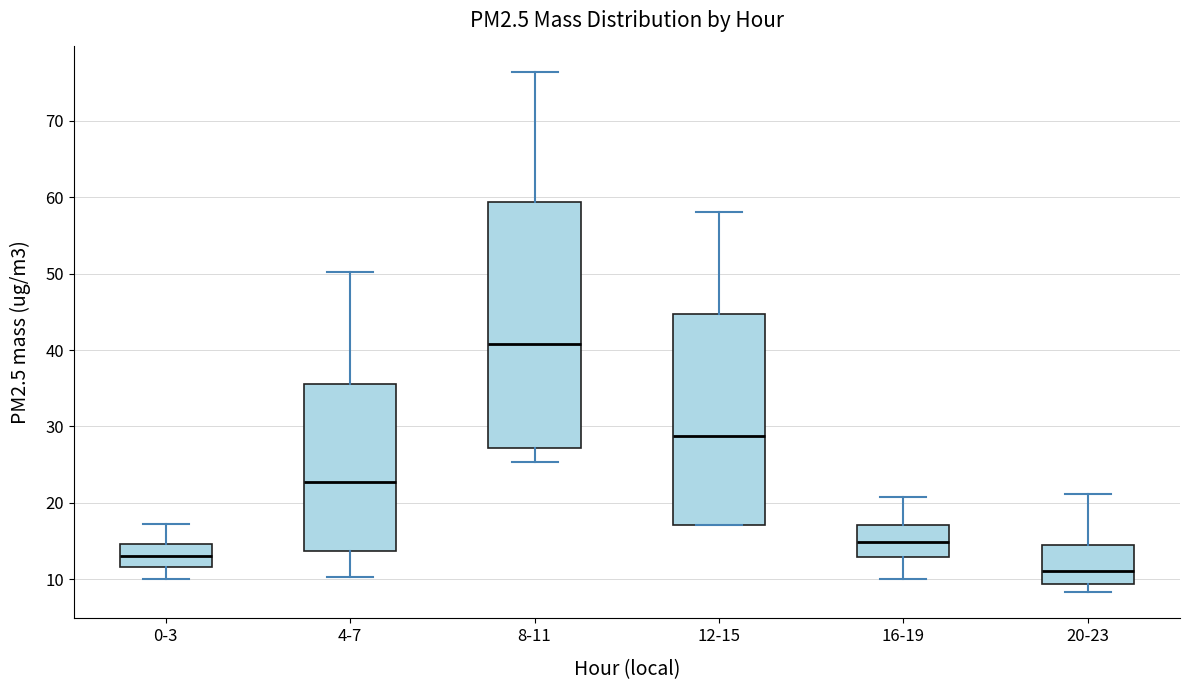

Reading left to right, read every box against the y-axis: the position of its median line, the range the box covers, and the ends of its whiskers. The values are not printed on the chart, so give them approximately, as read against the axis.

0-3: median 13, box 12 to 15, whiskers 10 to 17
4-7: median 23, box 14 to 36, whiskers 10 to 50
8-11: median 41, box 27 to 59, whiskers 25 to 76
12-15: median 29, box 17 to 45, whiskers 17 to 58
16-19: median 15, box 13 to 17, whiskers 10 to 21
20-23: median 11, box 9 to 15, whiskers 8 to 21